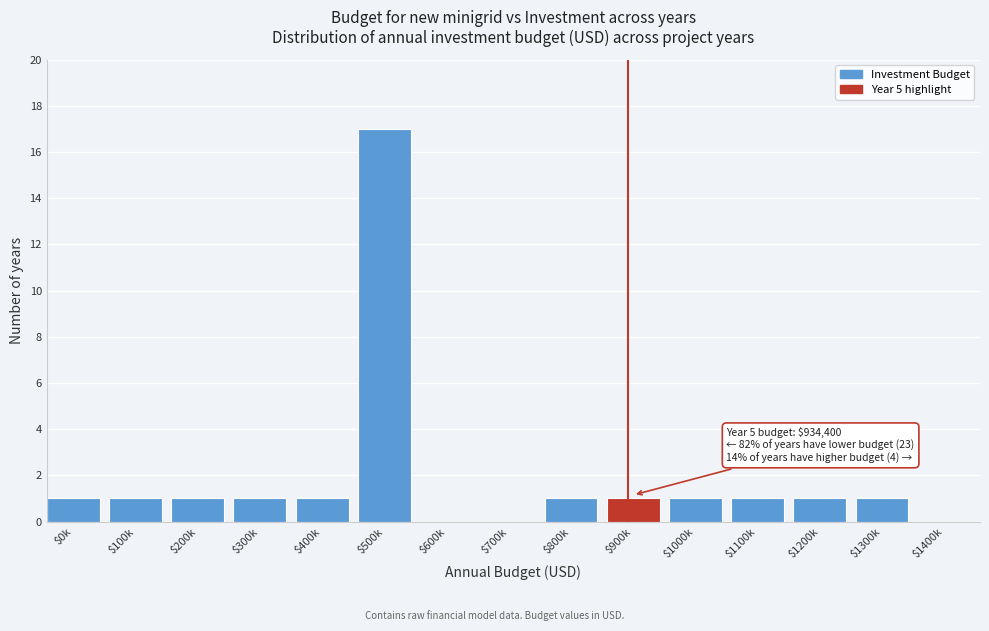

The value at $300k is 1. True or false?

True